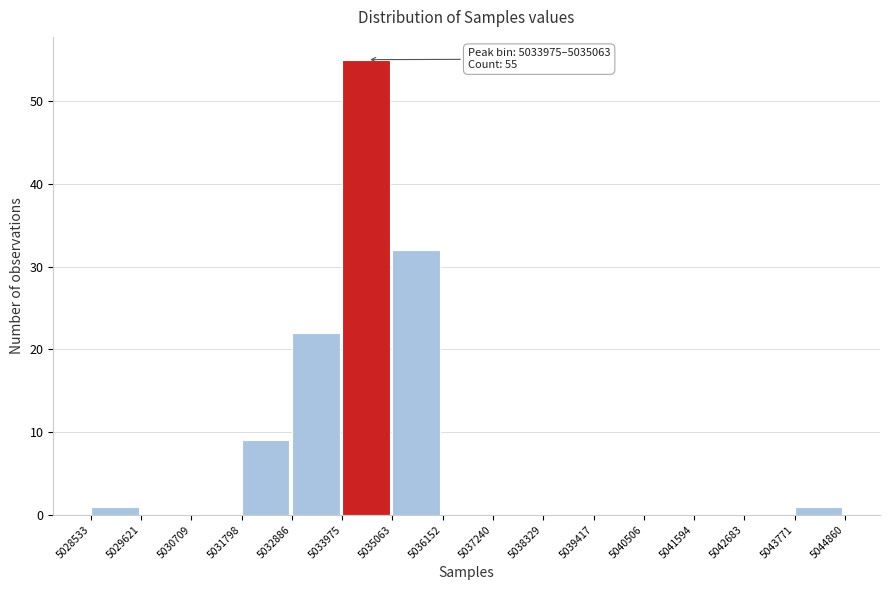

Over which range of the x-axis is the bar tallest?

5033975 to 5035063